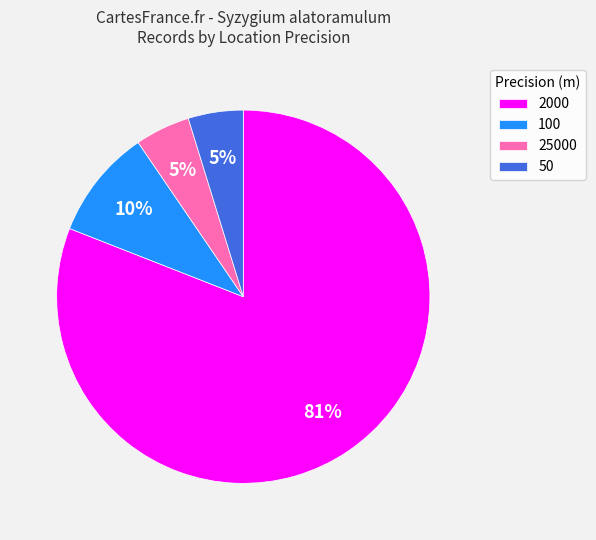

Between 100 and 50, which is larger?

100